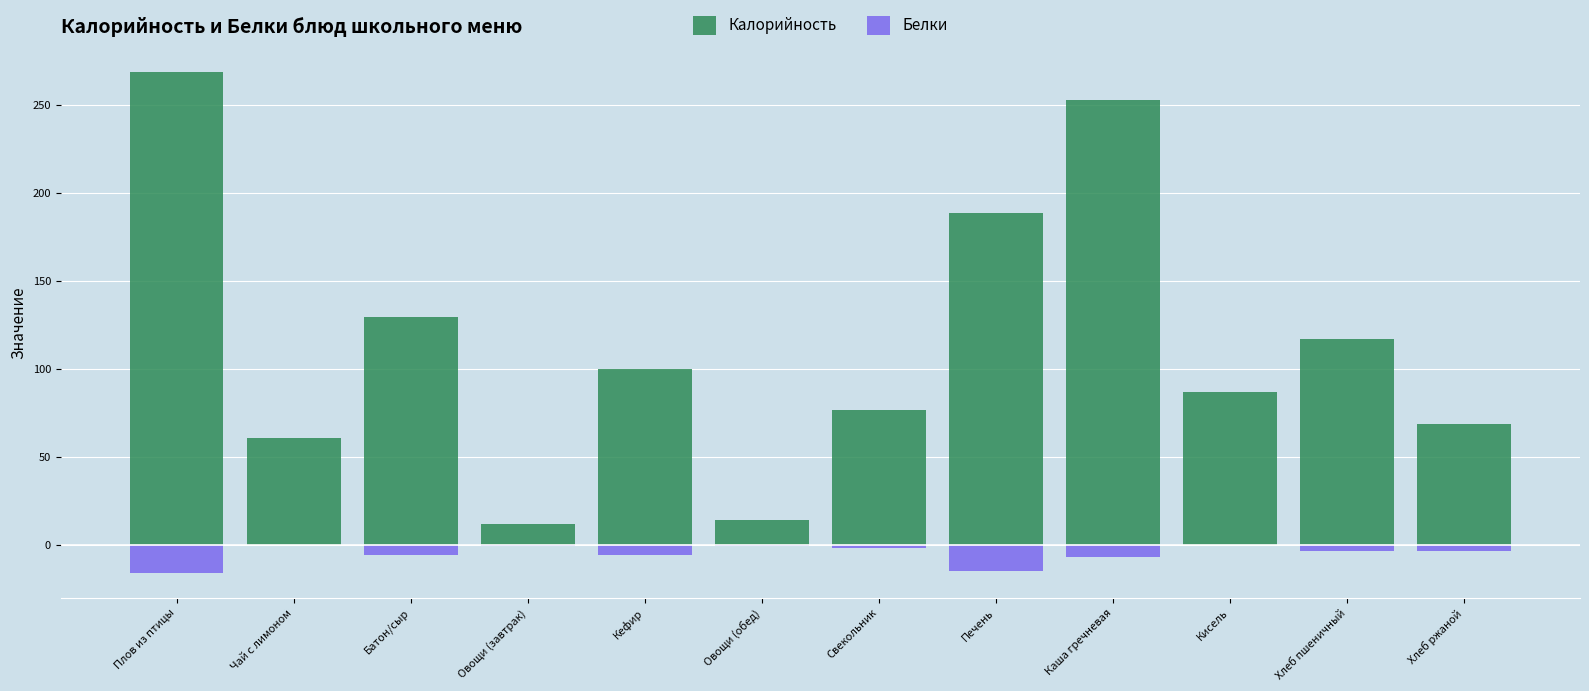

Which series has the largest range (max minus min)?

Калорийность